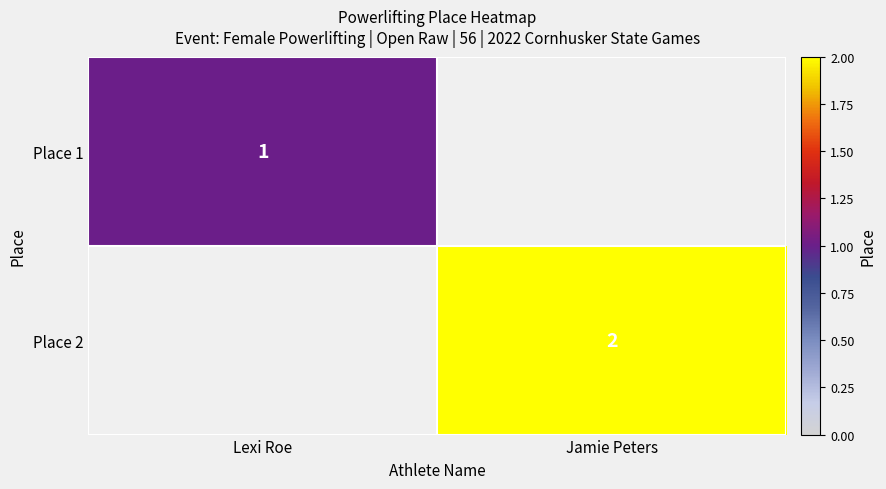

The value of Place 1 at Lexi Roe is 1. True or false?

True